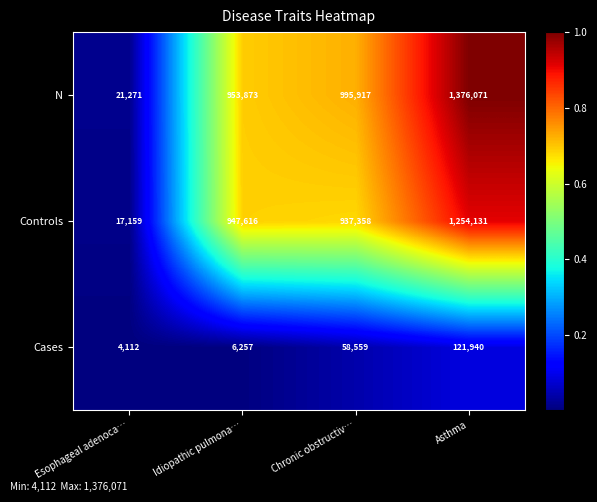

What is the total value across all series at Asthma?

2752142